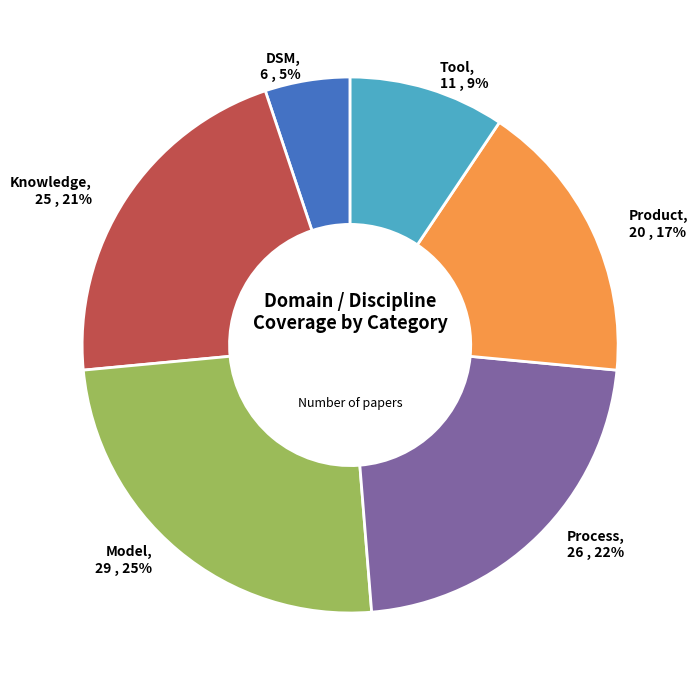

To the nearest percent, what is the combined percentage of Process and Product?

39%